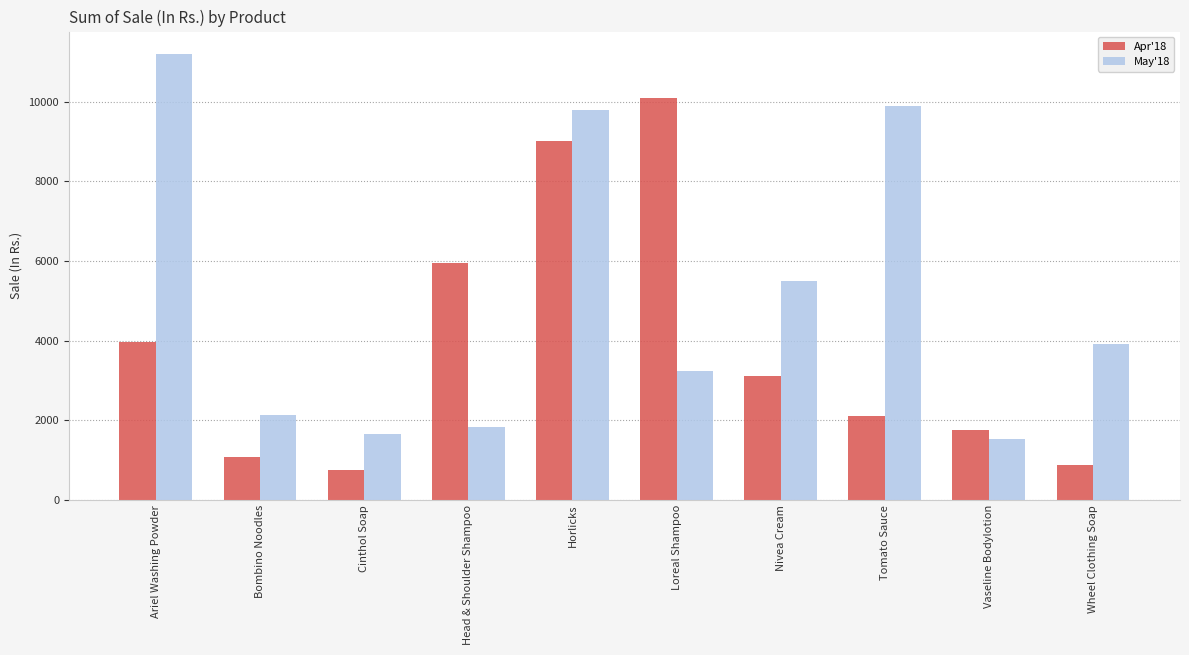

What is the maximum value for Apr'18?

10080